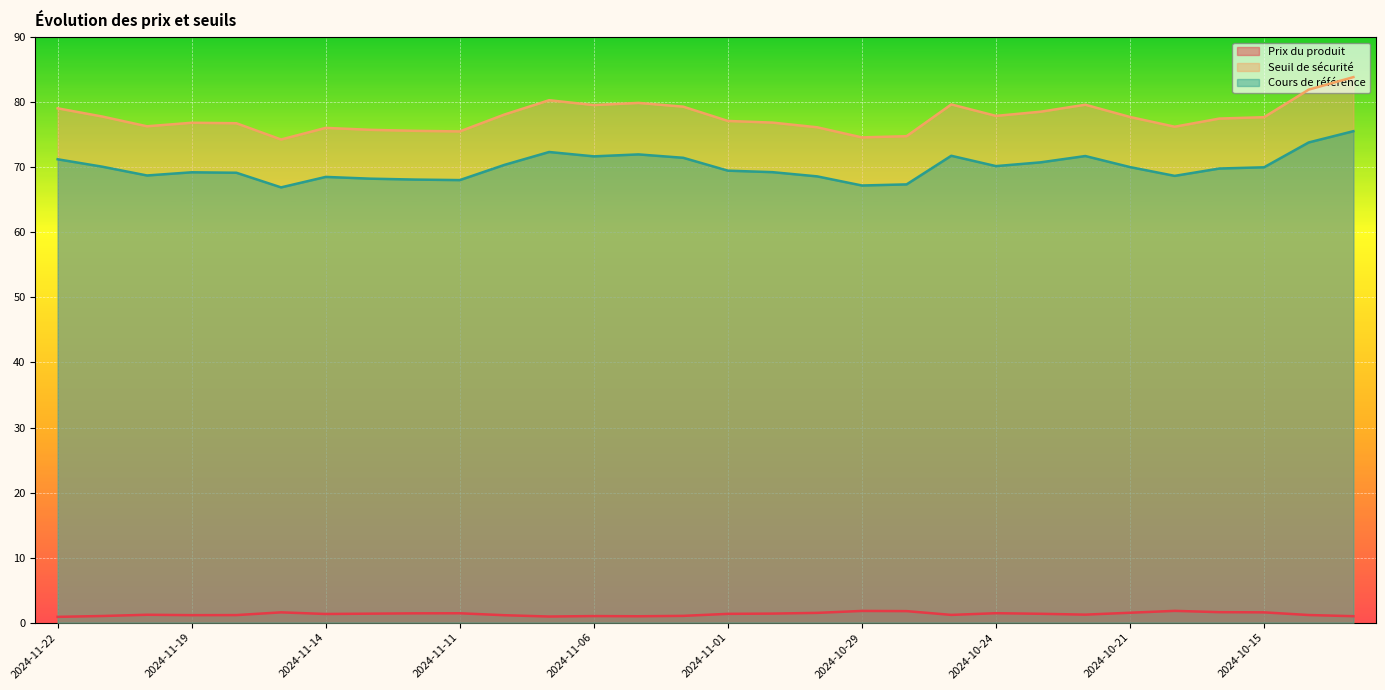

At which label is Seuil de sécurité closest to 79?

2024-11-22